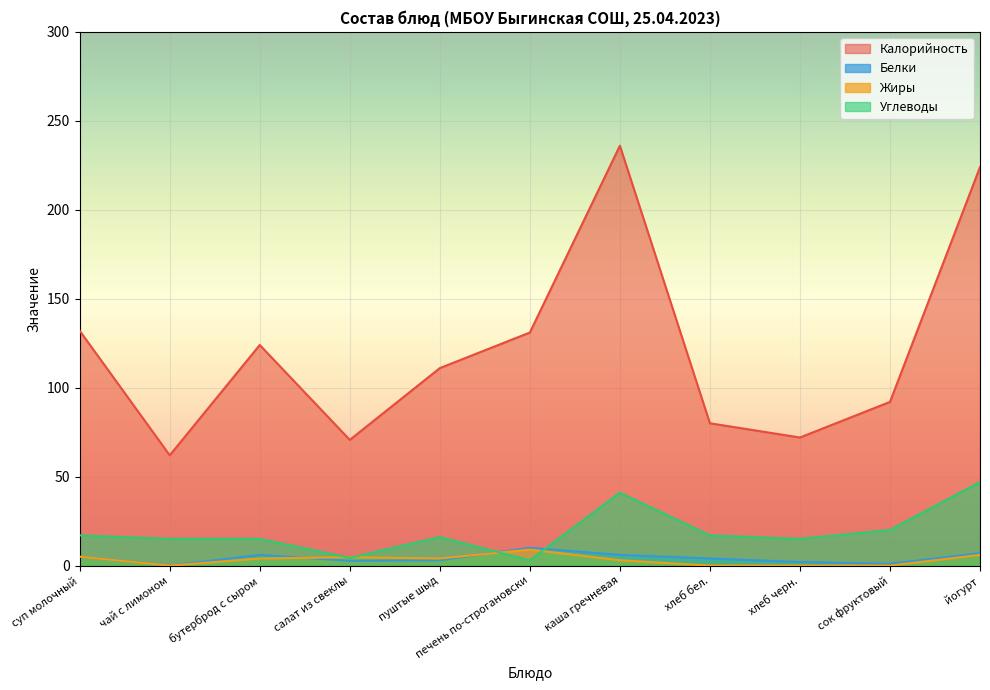

How many times do Жиры and Белки cross each other?

2